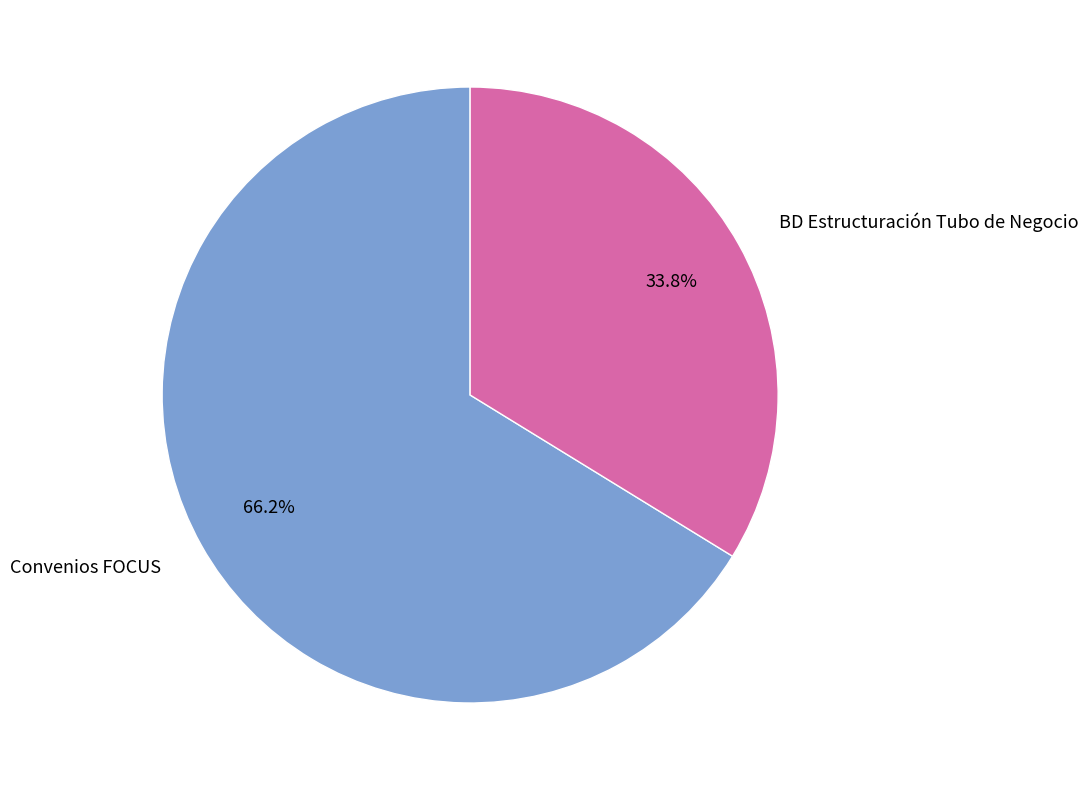

What is the smallest slice in the pie chart?

BD Estructuración Tubo de Negocio